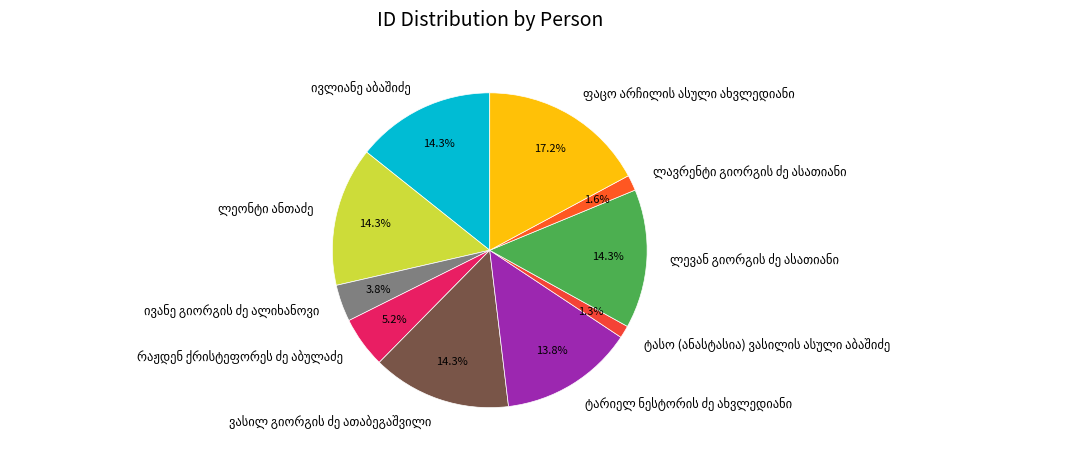

Is there any slice that represents more than half of the pie?

No